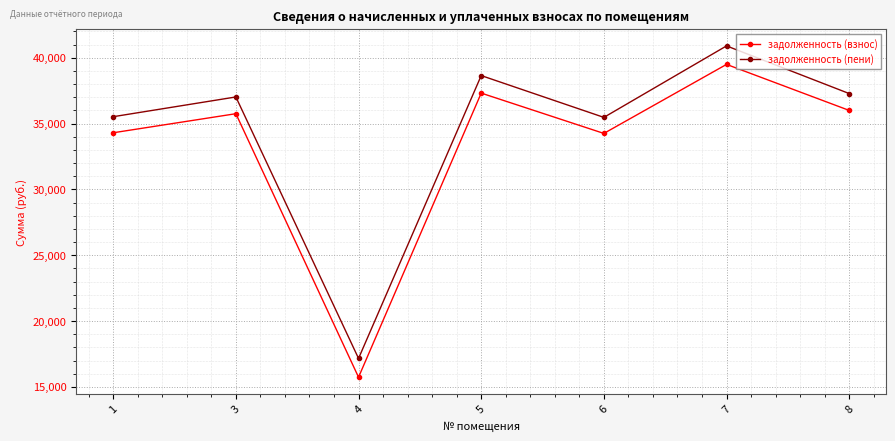

At which category is the sum across all series the highest?

7